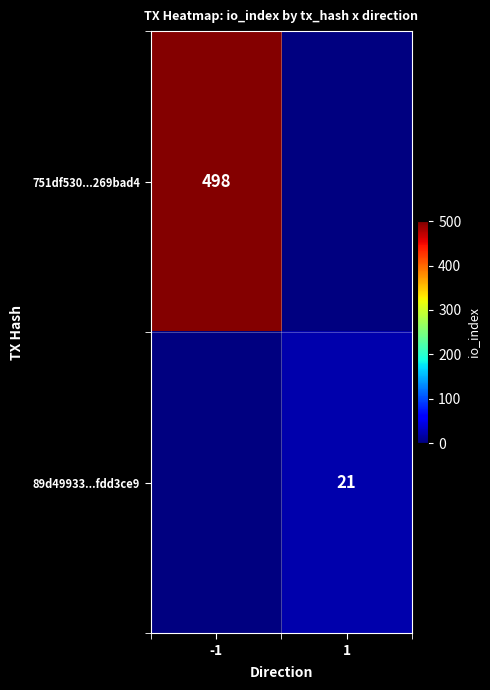

The 751df530...269bad4 series shows 498 at -1. True or false?

True